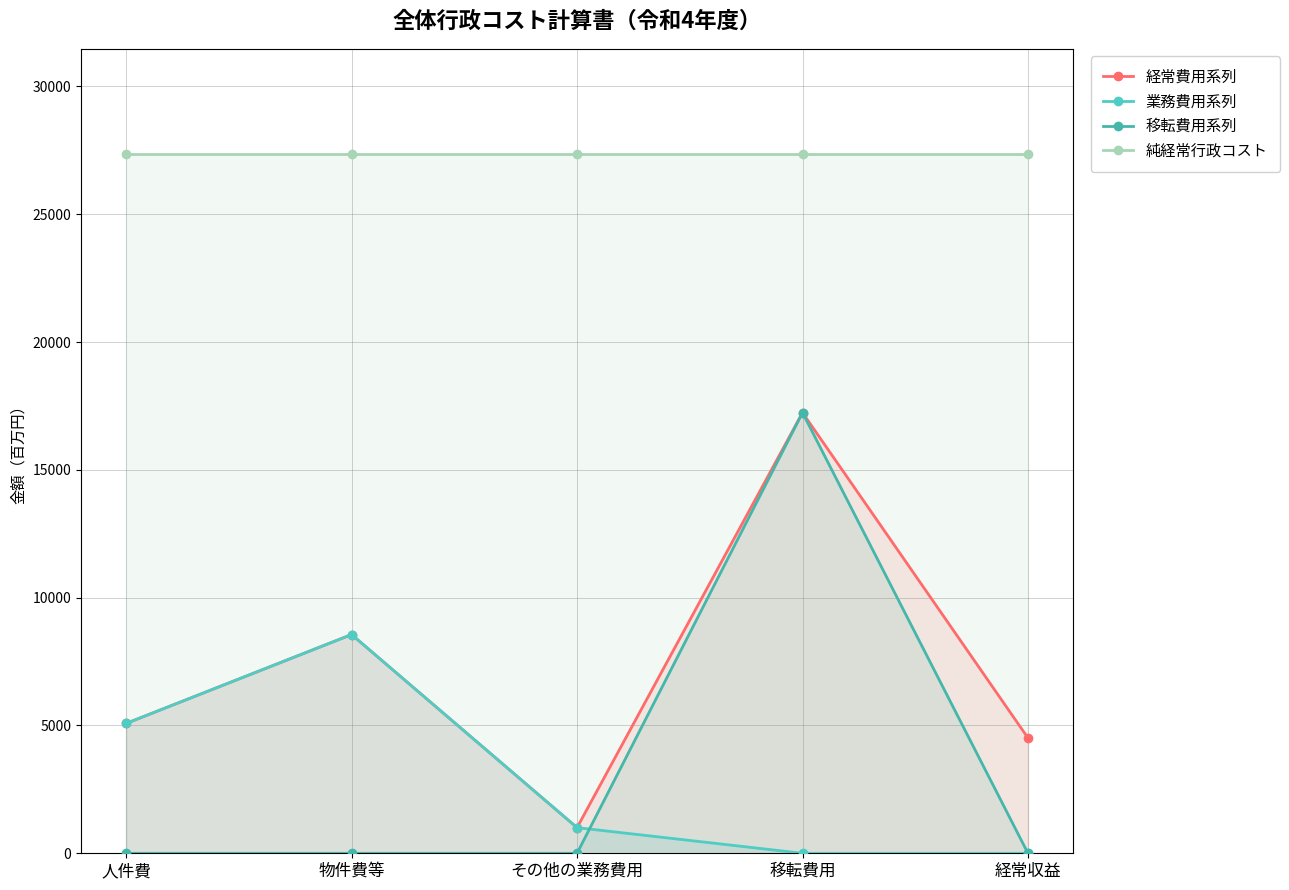

Which series has the largest range (max minus min)?

移転費用系列